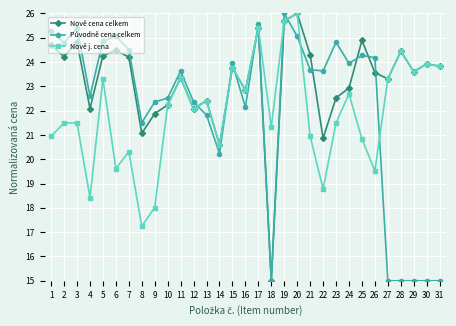

What is the smallest value displayed?

15.0